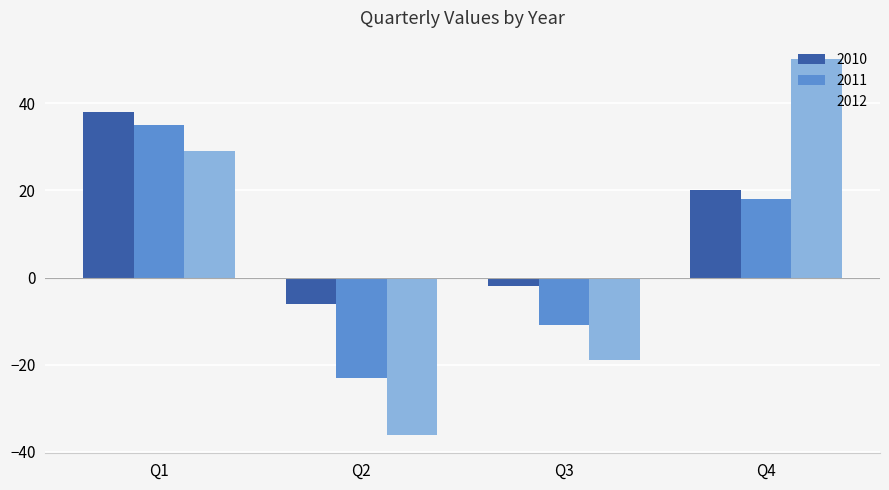

How many series are shown in this chart?

3